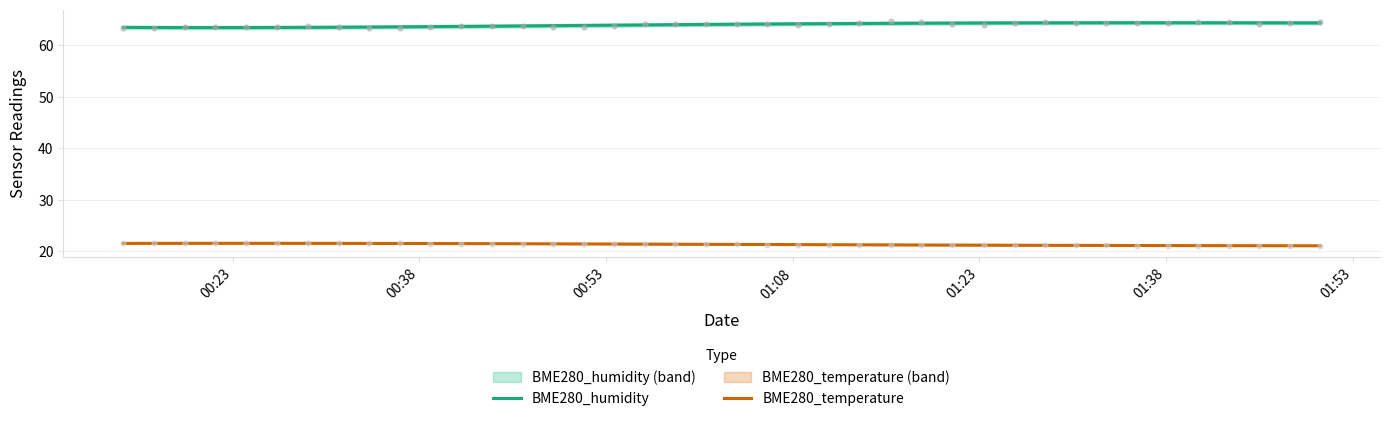

True or false: BME280_humidity and BME280_temperature cross at least once.

False